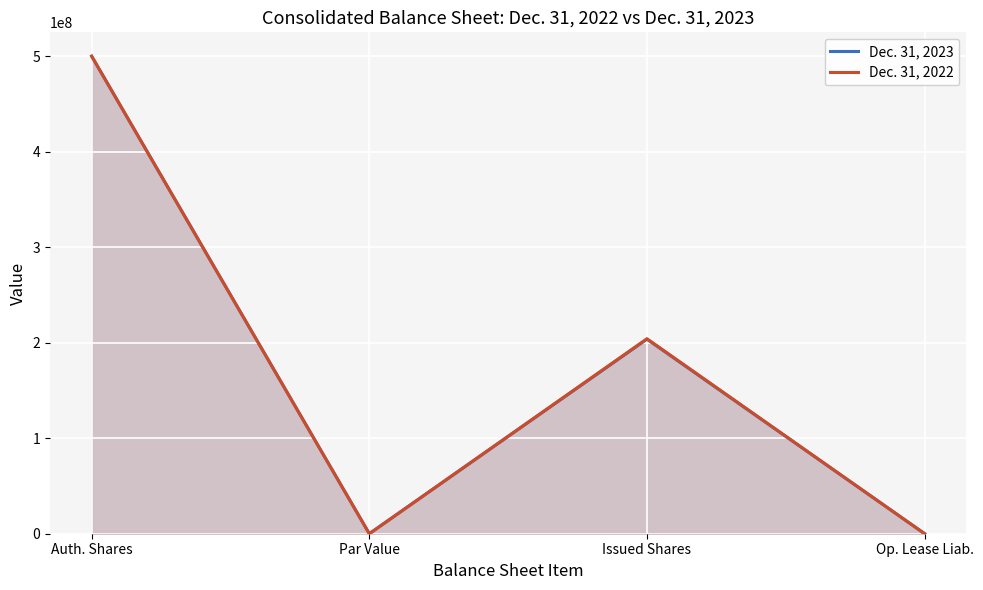

True or false: Dec. 31, 2022 has a value of 1 at Par Value.

True